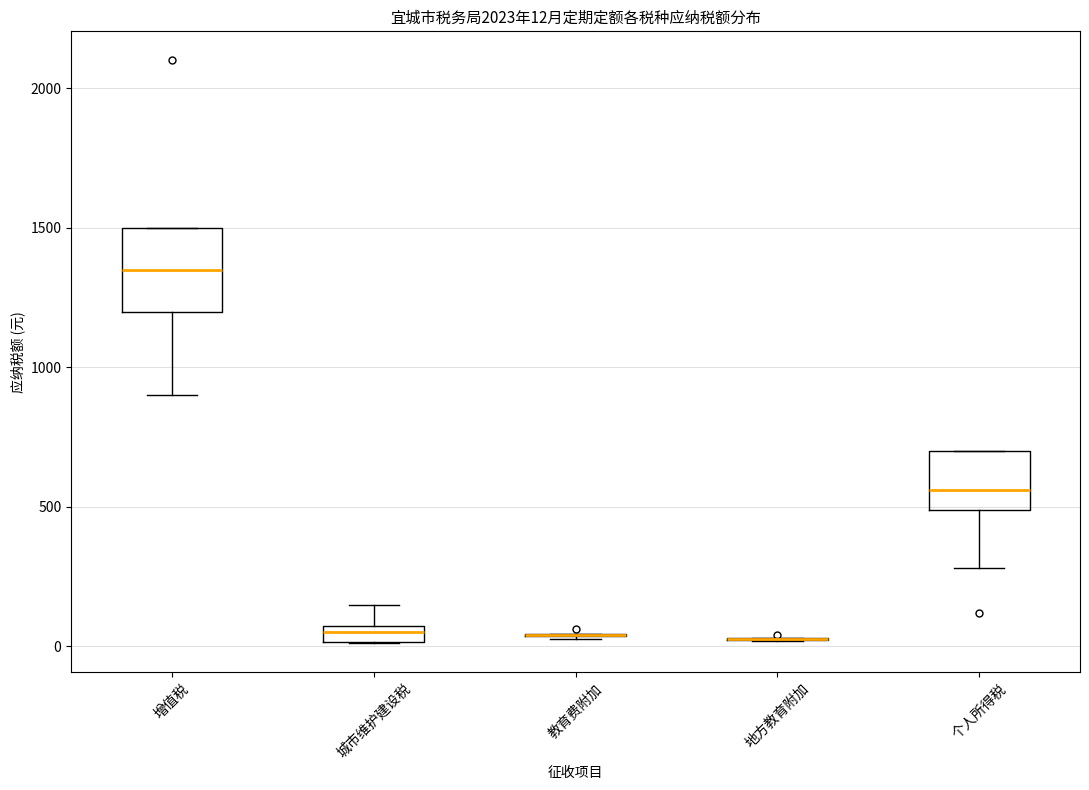

Comparing the boxes themselves (not the whiskers), which one is the tallest?

增值税